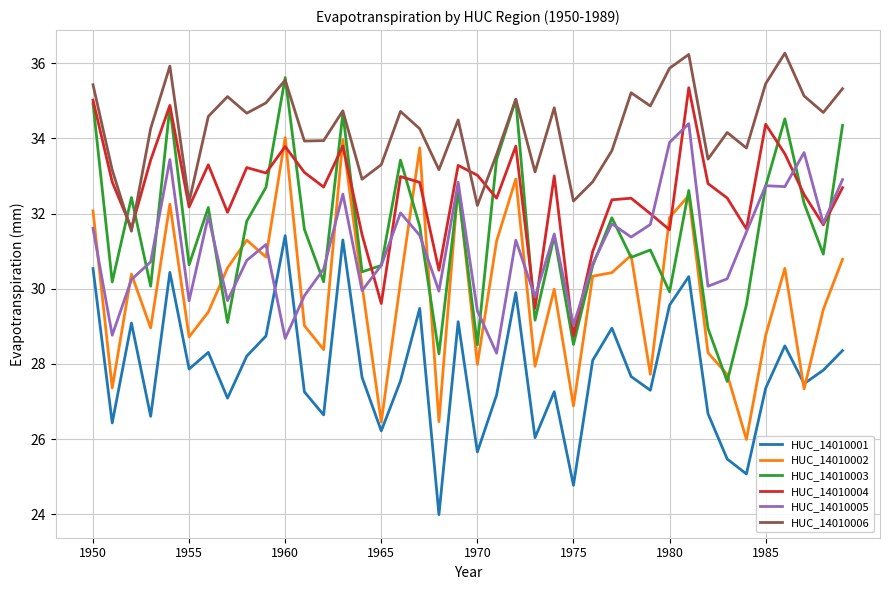

What is the minimum value for HUC_14010006?

31.5